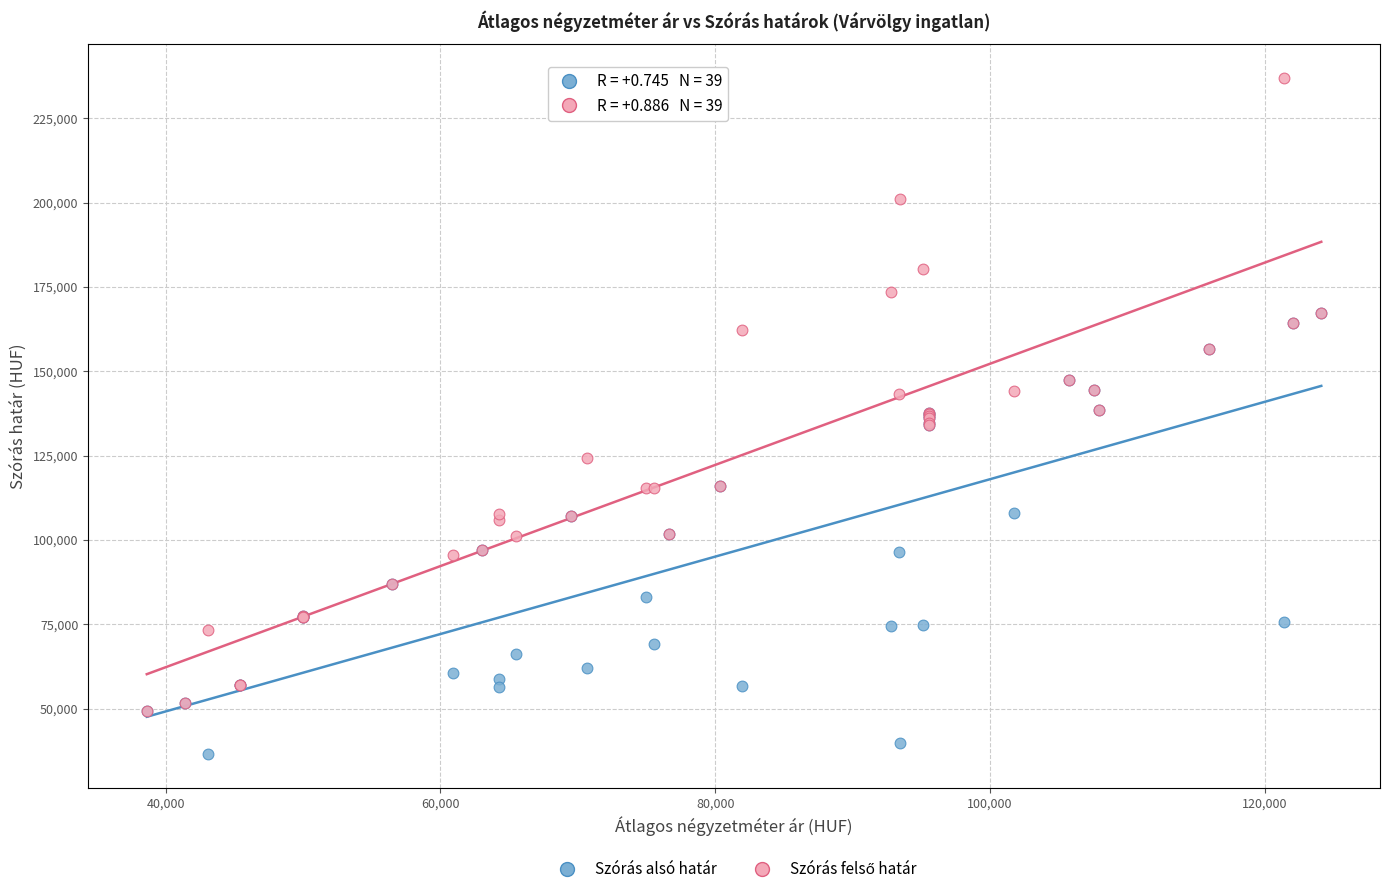

Which series reaches the minimum Y coordinate?

Szórás alsó határ